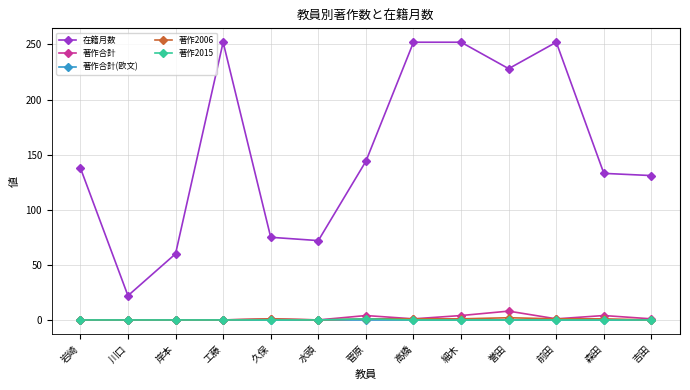

What are all the series names shown in the legend?

在籍月数, 著作合計, 著作合計(欧文), 著作2006, 著作2015